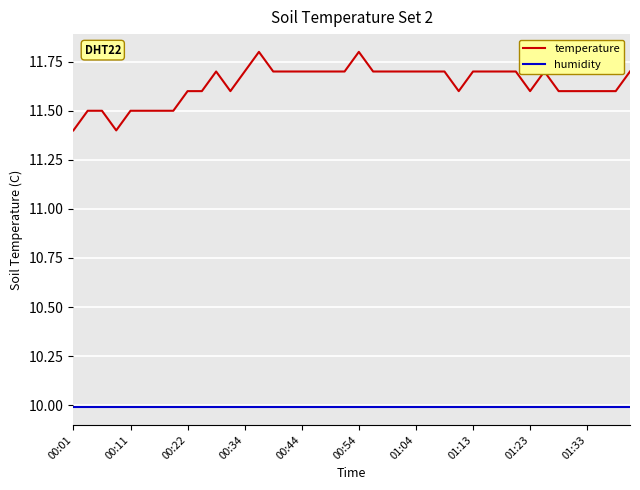

Count the temperature values in the range 11 to 12.

40